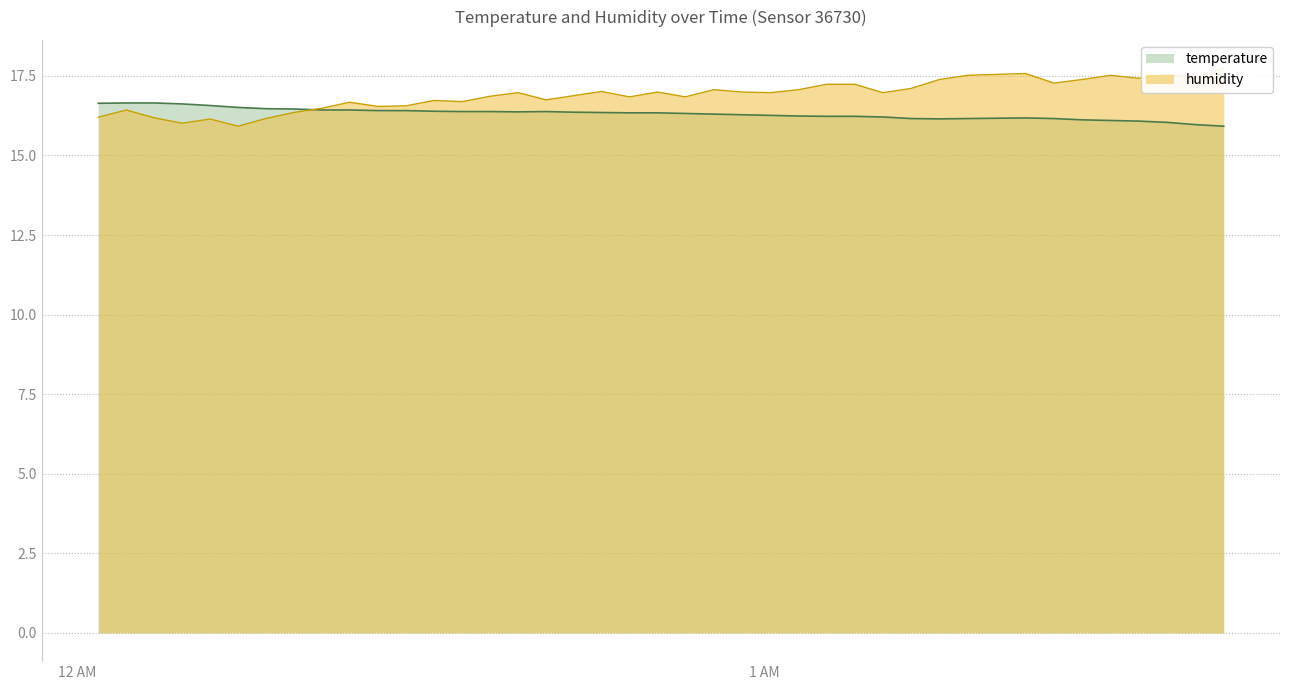

What is the highest value of the humidity series?

17.7